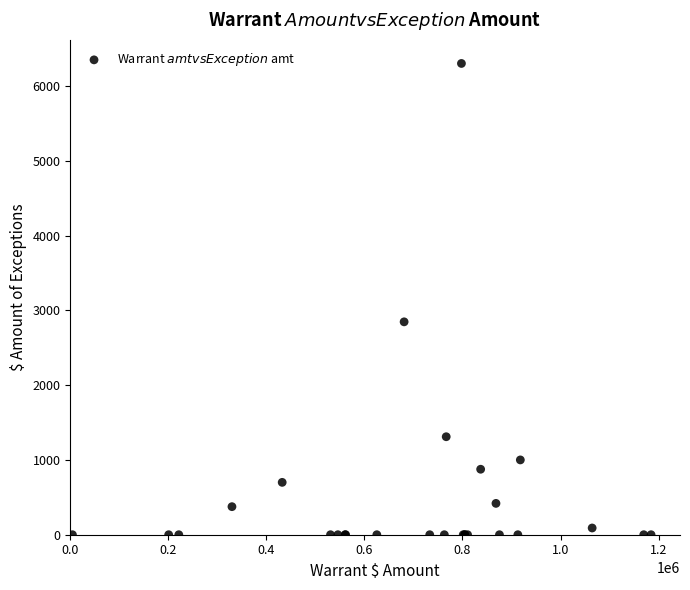

What Y value in the scatter plot is closest to 3150?

2845.9